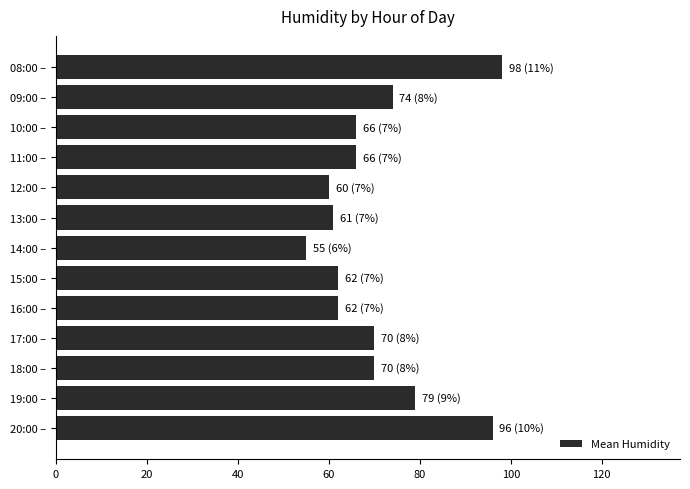

Does the chart contain stacked bars?

No